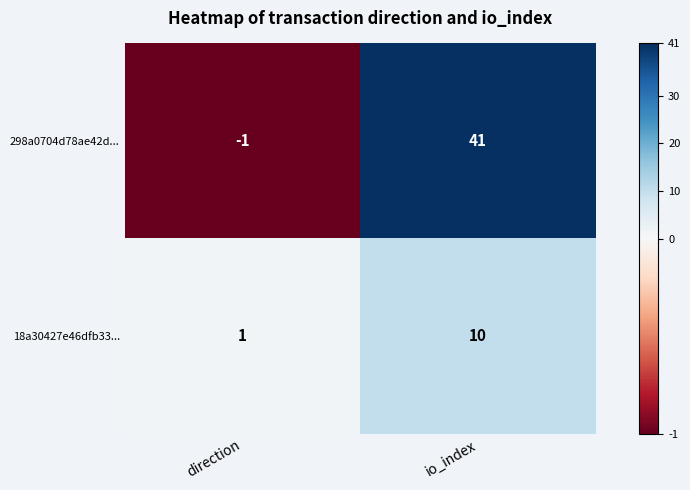

Which label corresponds to the largest value in the chart?

io_index